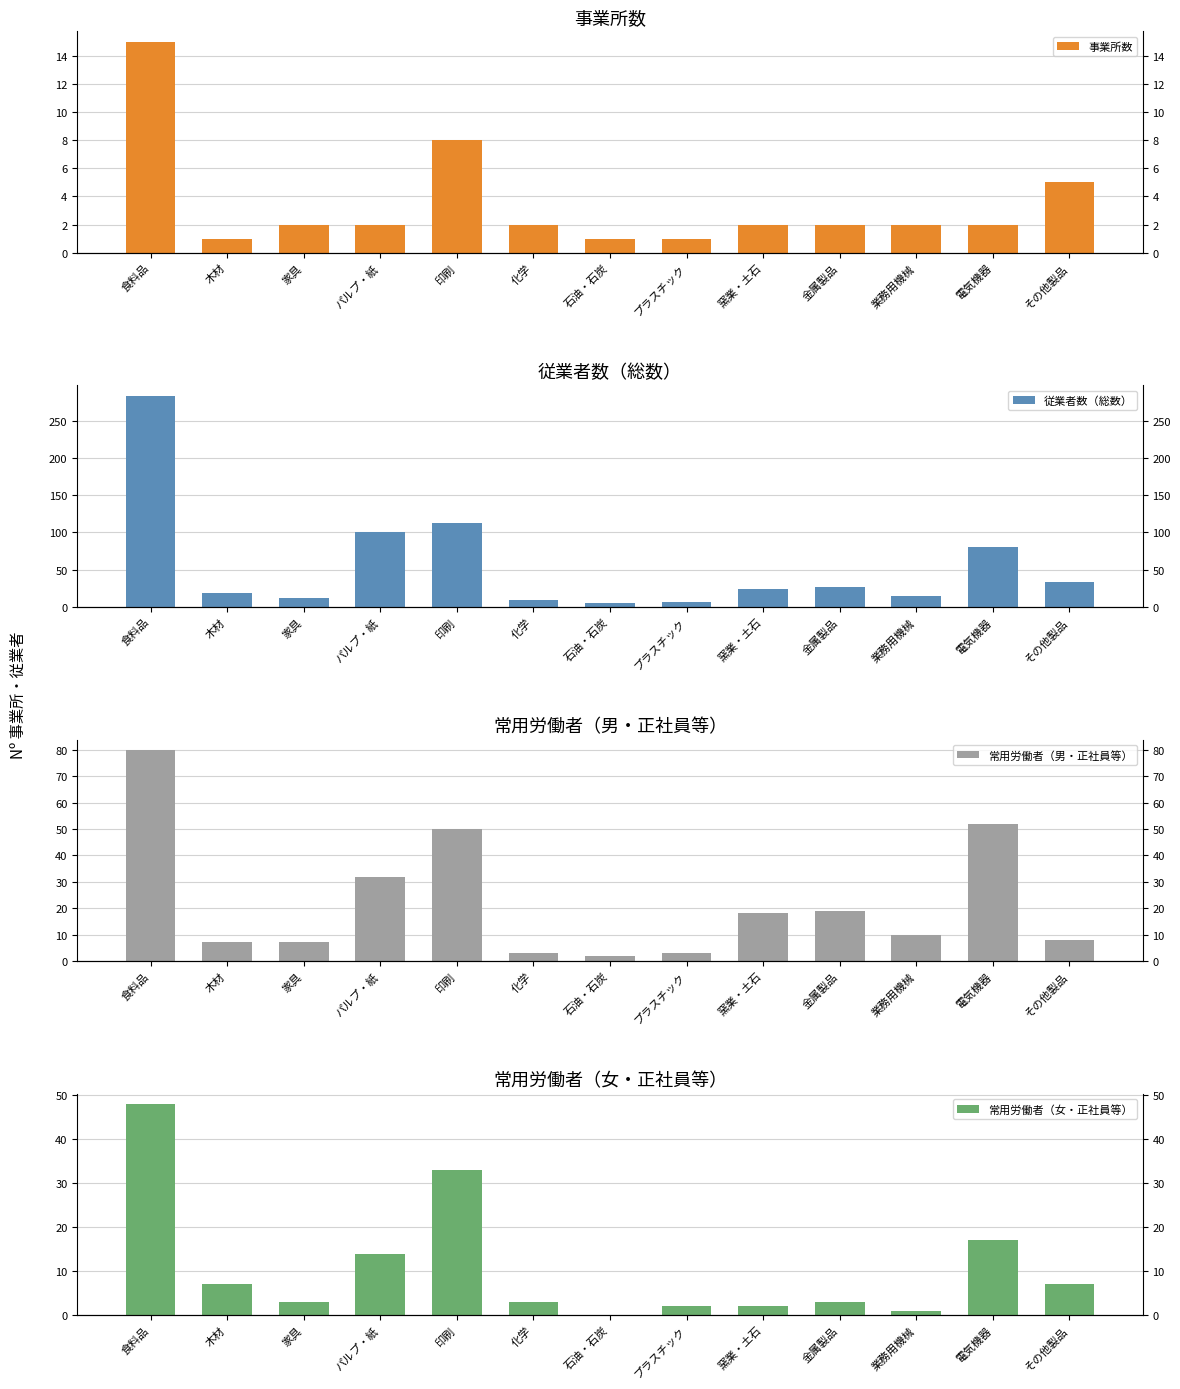

True or false: 常用労働者（女・正社員等） has a value of 0 at 業務用機械.

False